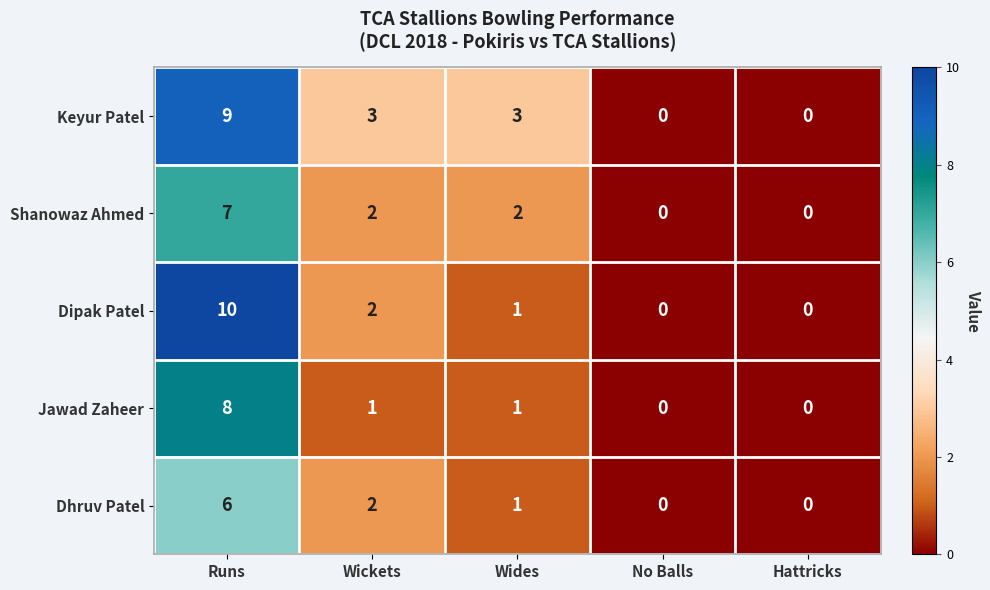

At how many categories does at least one series exceed 2?

3